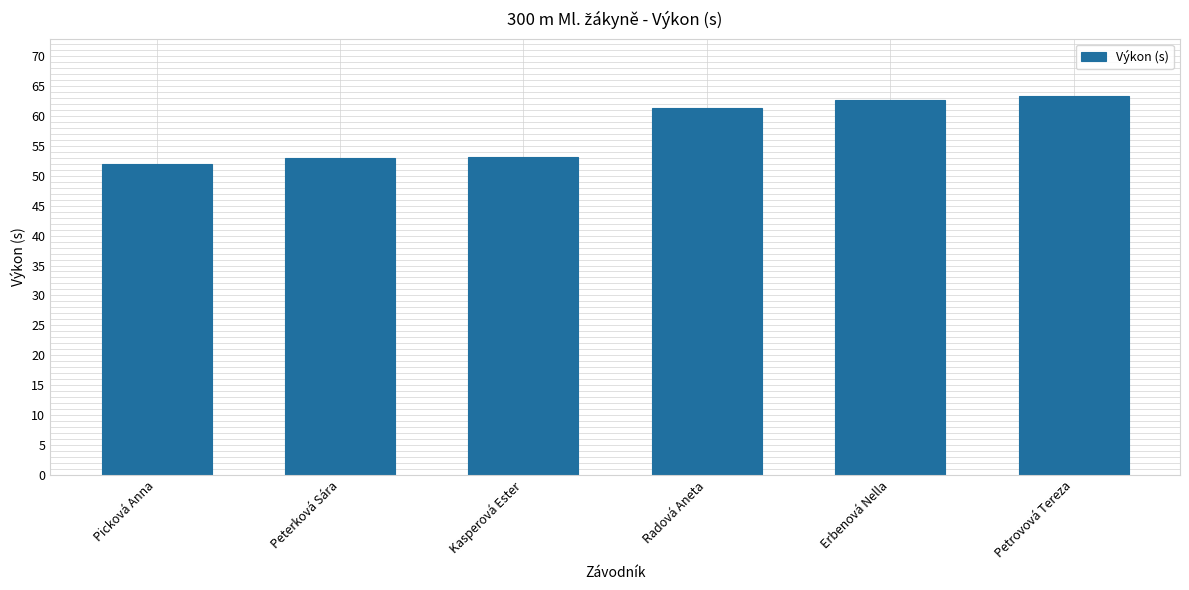

How many distinct data groups are displayed?

1